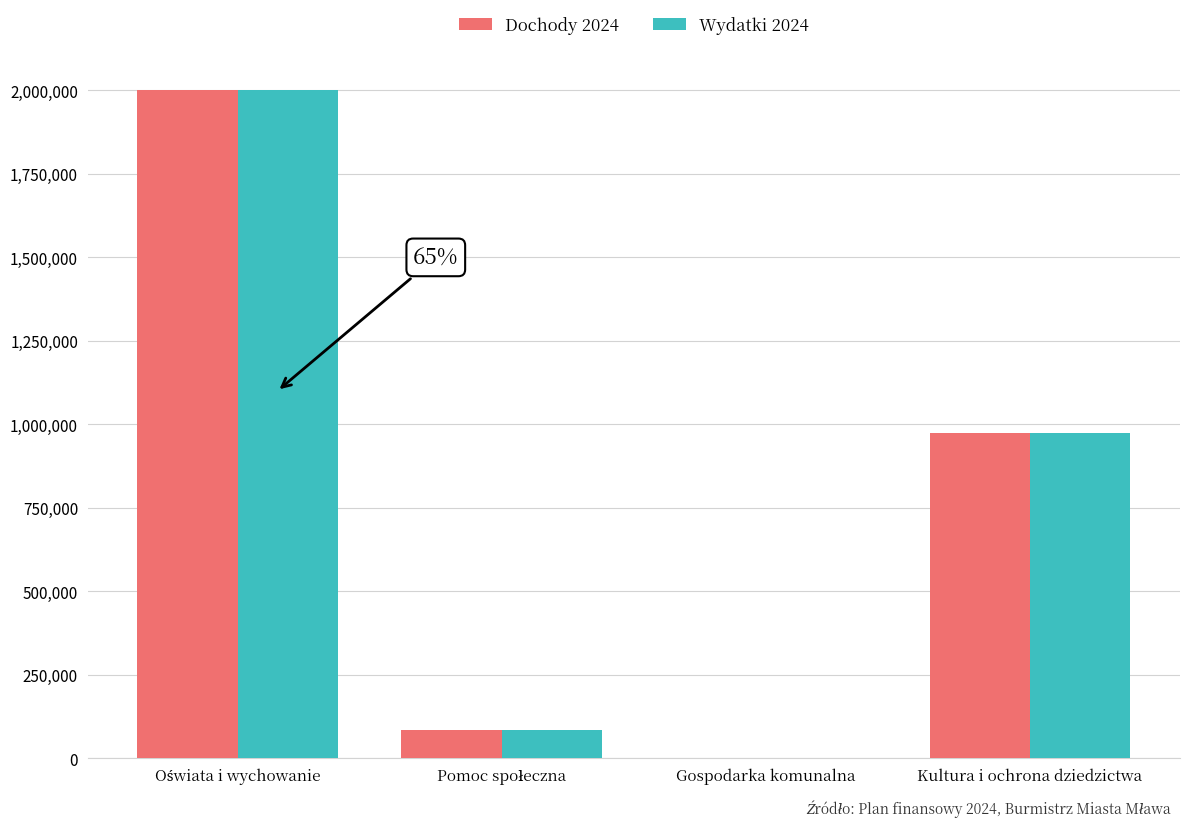

Is it true that Wydatki 2024 equals -1323948.0 at Gospodarka komunalna?

False